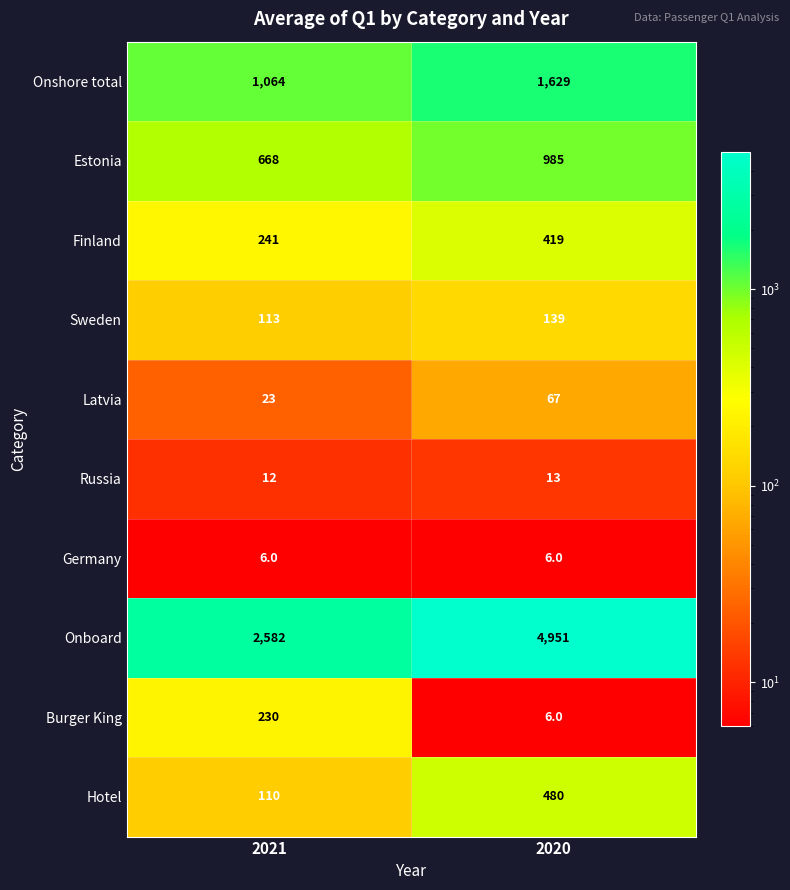

What is the approximate value of Sweden at 2020, to the nearest 5?

140